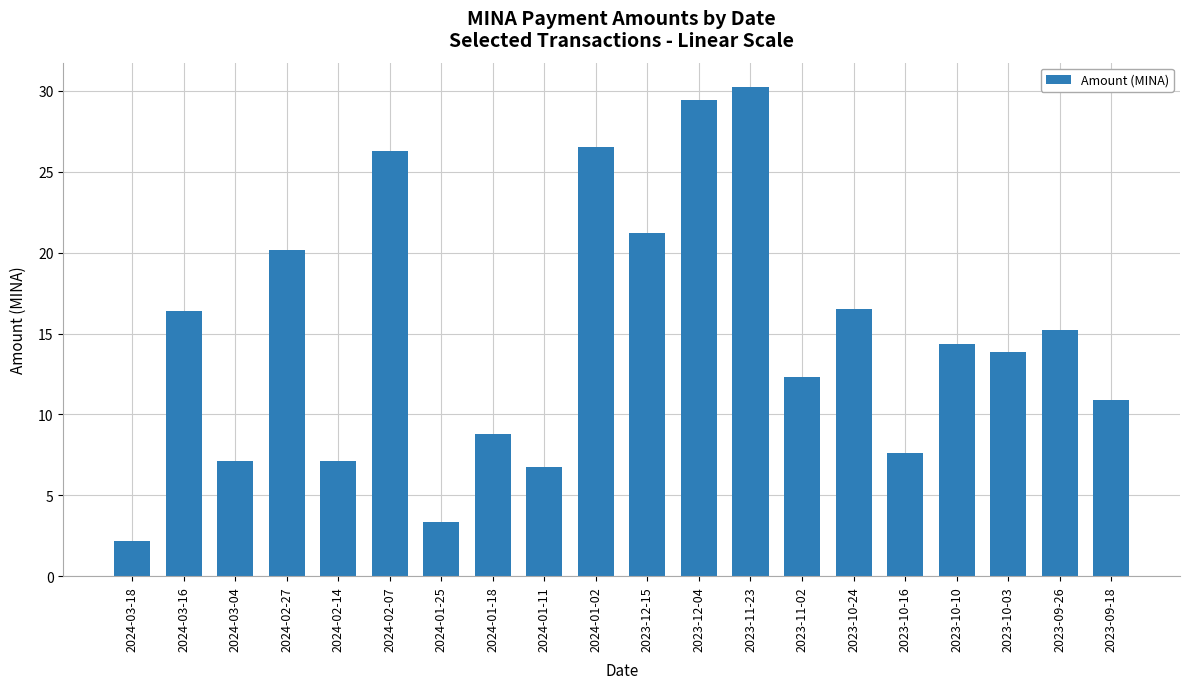

Are the bars horizontal?

No